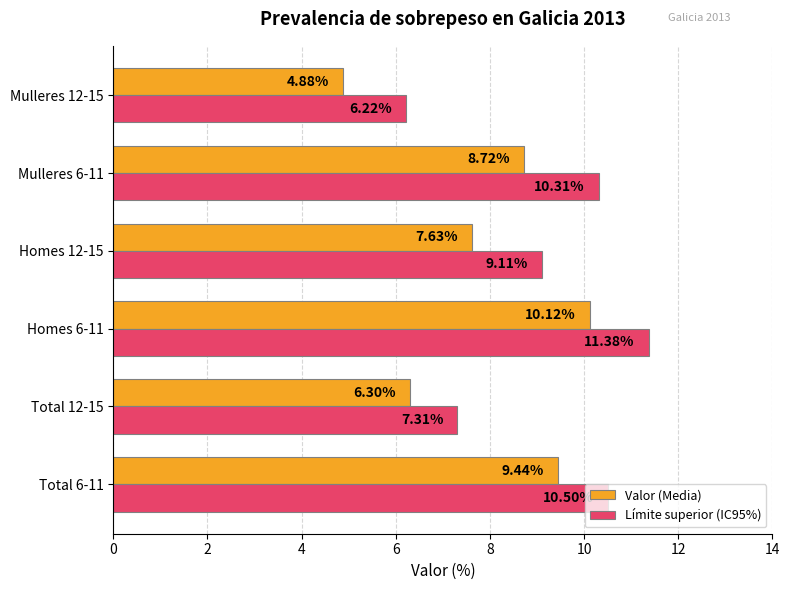

At how many categories does at least one series exceed 5?

6